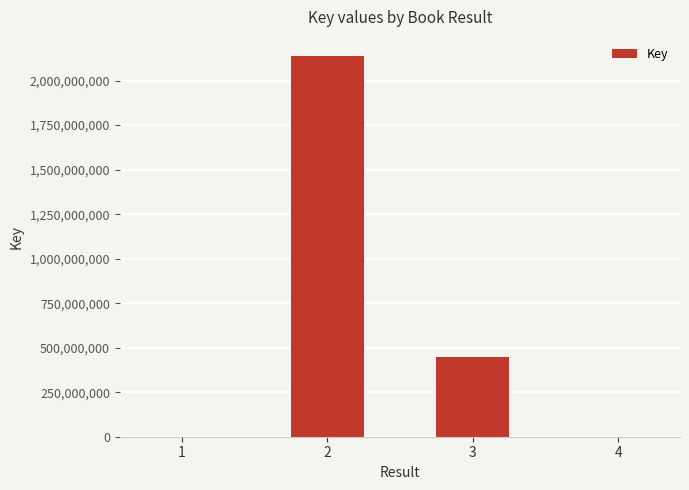

What is the difference between the values at 4 and 3?

445077748